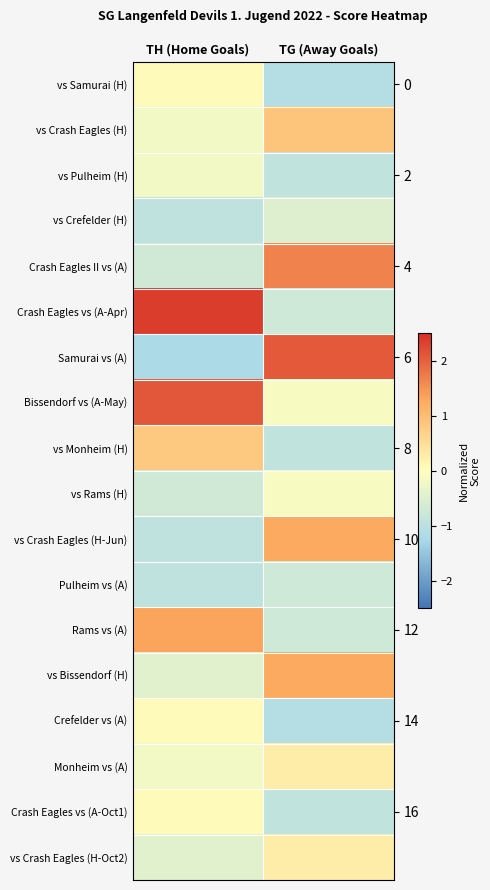

The vs Crash Eagles (H) series shows 0.2 at TG (Away Goals). True or false?

False